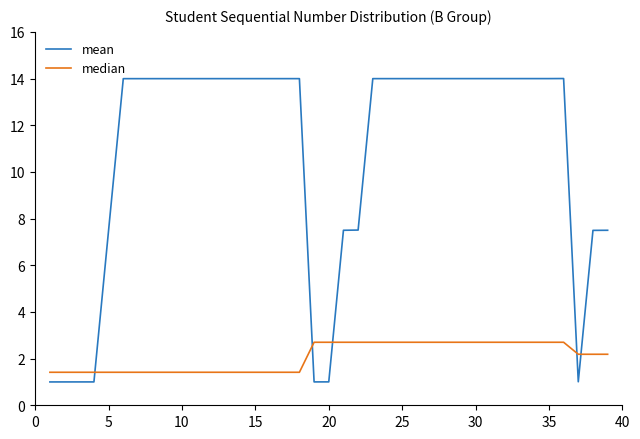

Which series has the largest range (max minus min)?

mean